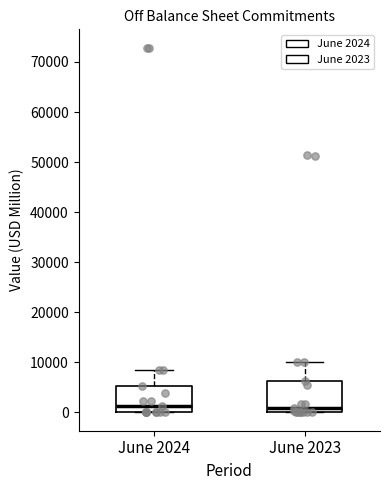

Reading left to right, transcribe this box plot: for each box, give where its median line is, the range the box spans, and where its two whiskers end, as read against the y-axis. The values are not printed on the chart, so give them approximately, as read against the axis.

June 2024: median 1000, box 0 to 5000, whiskers 0 to 8000
June 2023: median 1000, box 0 to 6000, whiskers 0 to 10000